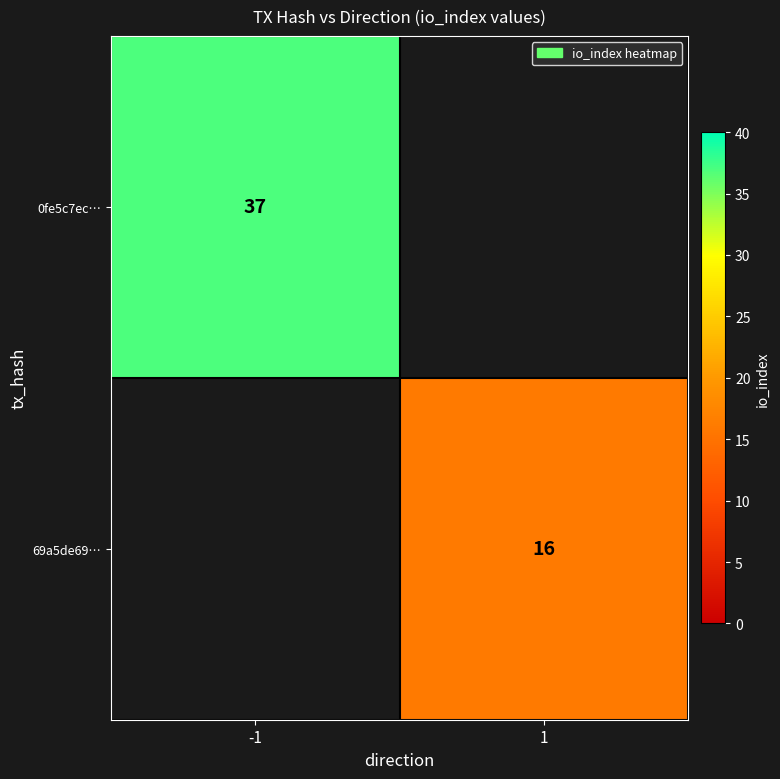

Is it true that 69a5de69… equals 10 at 1?

False